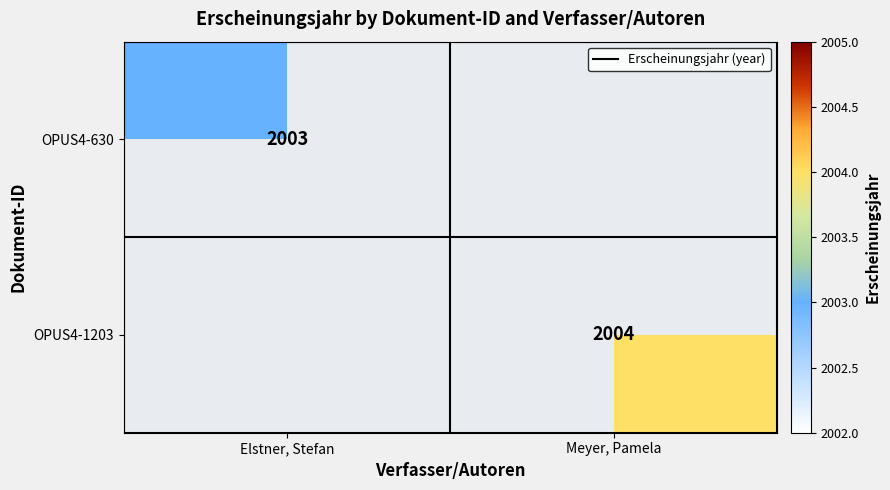

At how many categories does at least one series exceed 2003?

1